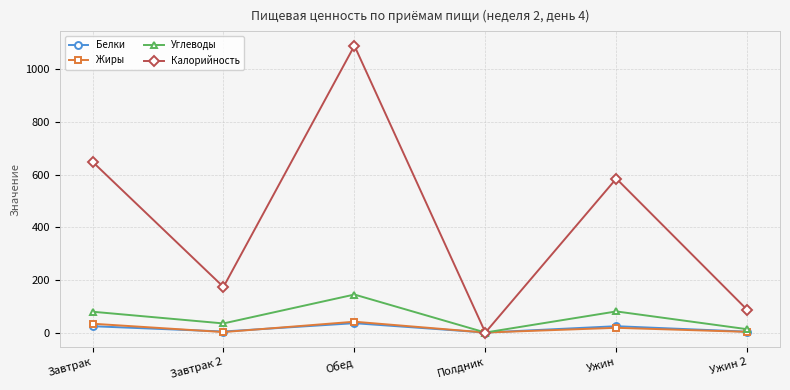

Where is Калорийность nearest to the value 544?

Ужин